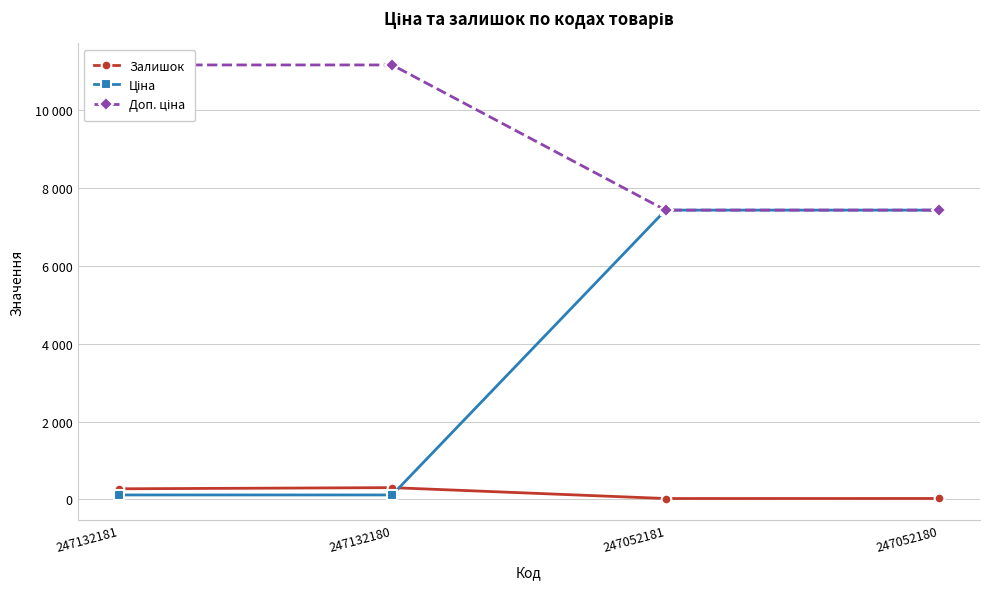

Which category has the lowest value in the Доп. ціна series?

247052181